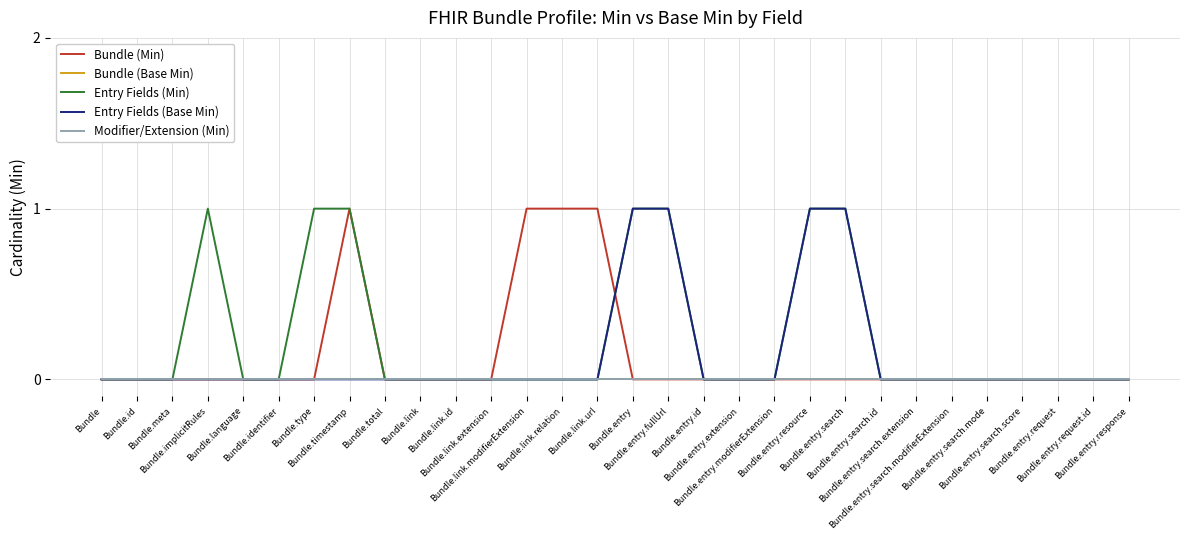

Does the chart display data point markers on the line(s)?

No